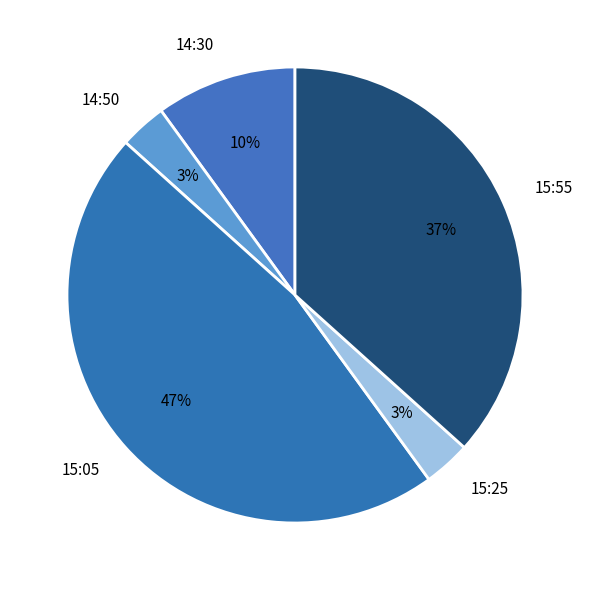

To the nearest percent, what is the combined percentage of 15:25 and 15:55?

40%